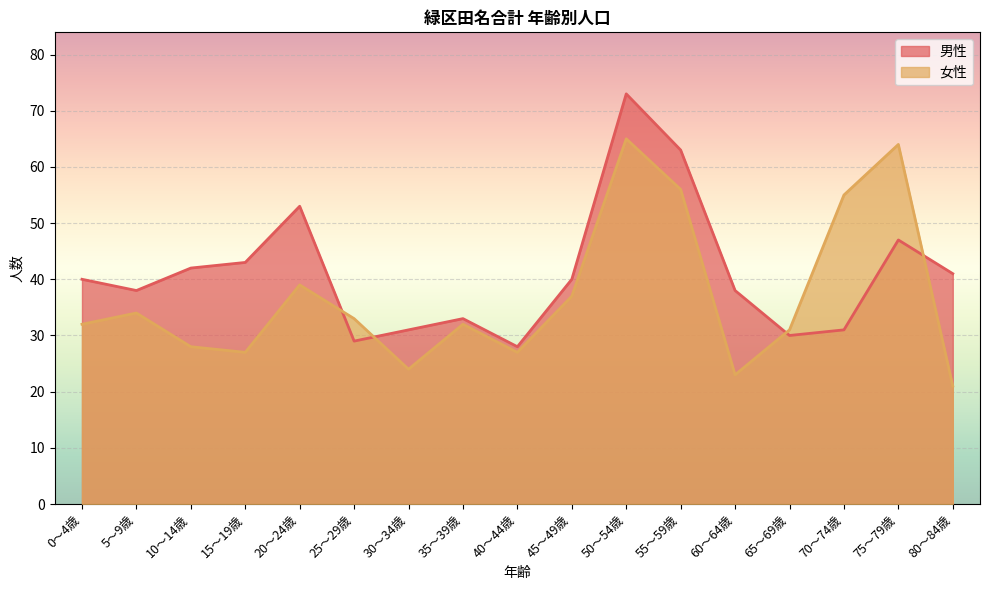

What is the spread (max minus min) of values at 10～14歳?

14